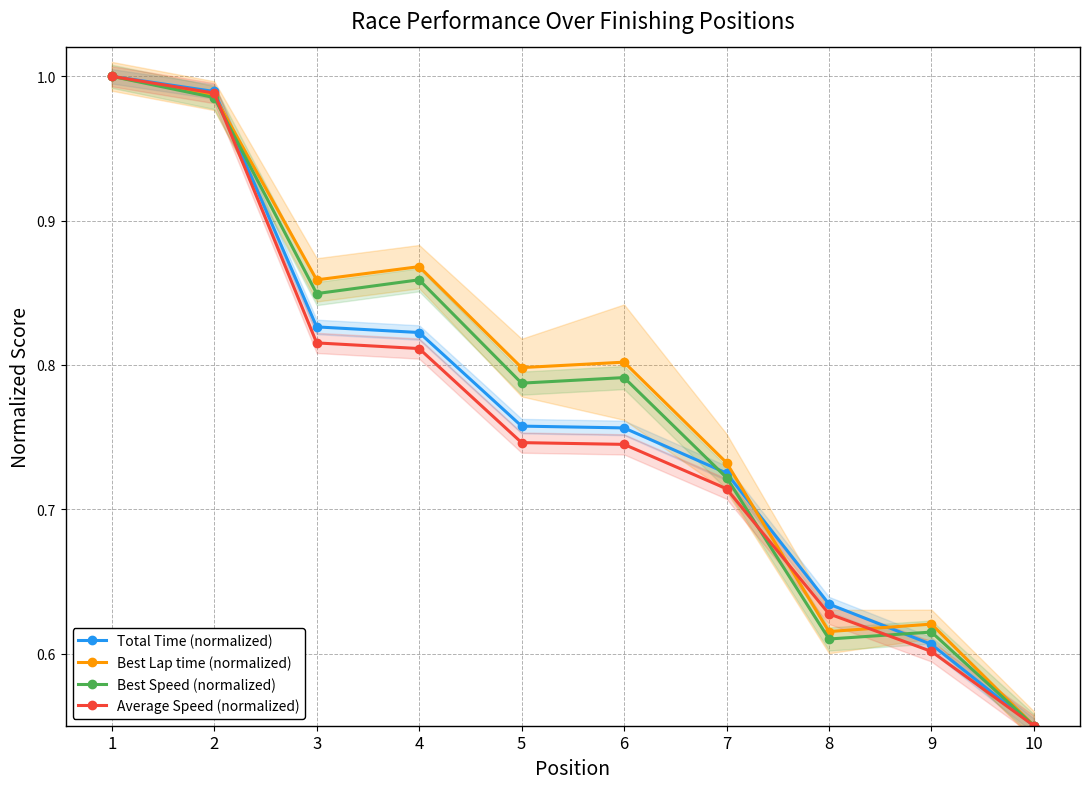

Between 8 and 10, which series saw the biggest shift?

Total Time (normalized)